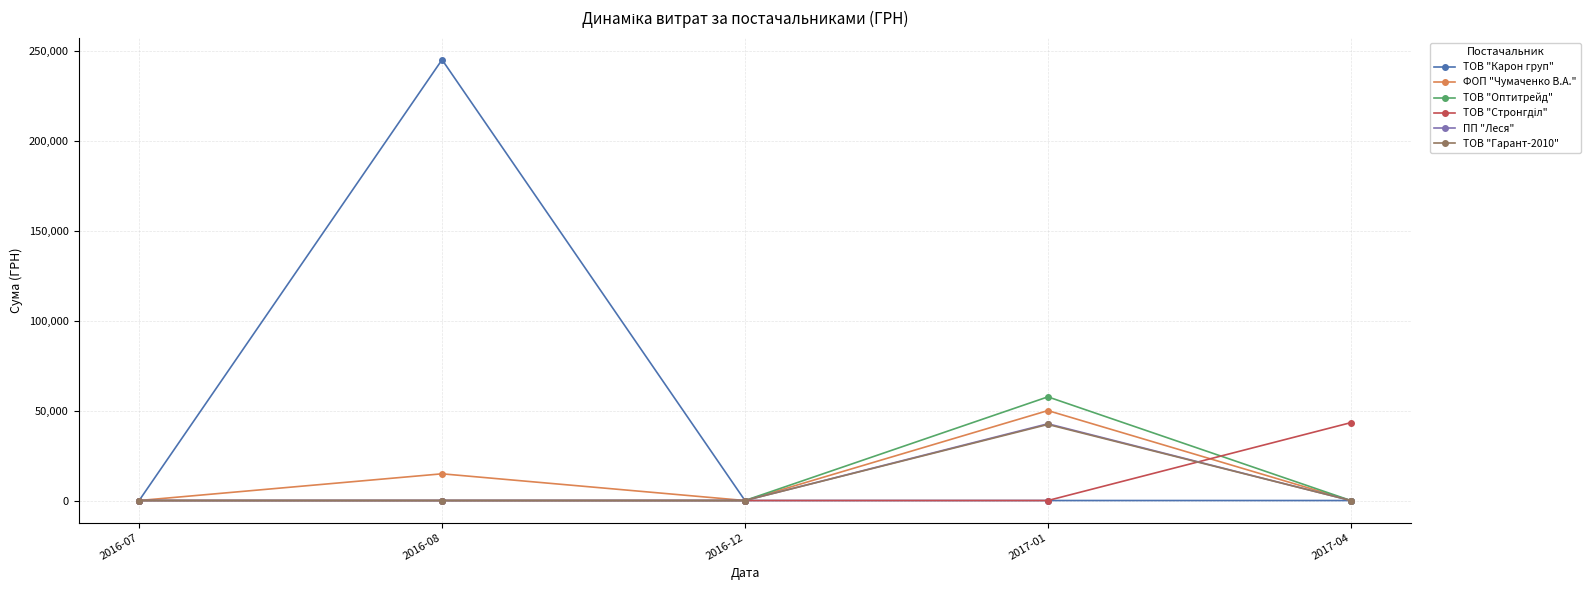

What is the greatest value displayed?

245045.2